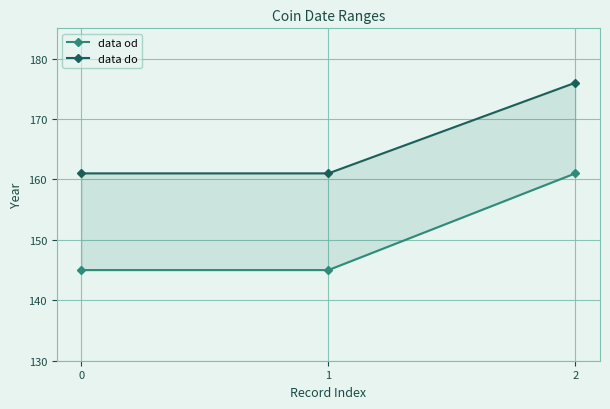

What is the spread (max minus min) of values at 2?

15